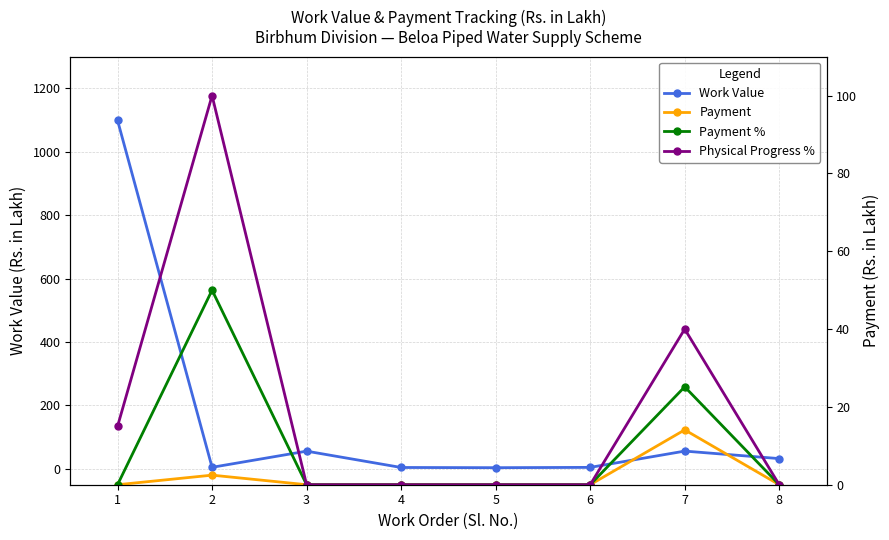

Which label corresponds to the largest value in the chart?

1